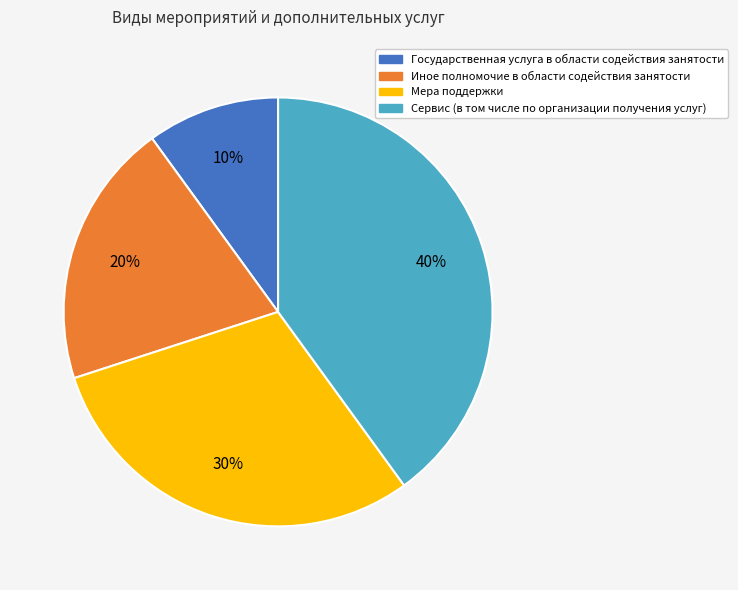

Is the sum of Сервис (в том числе по организации получения услуг) and Мера поддержки greater than half?

Yes